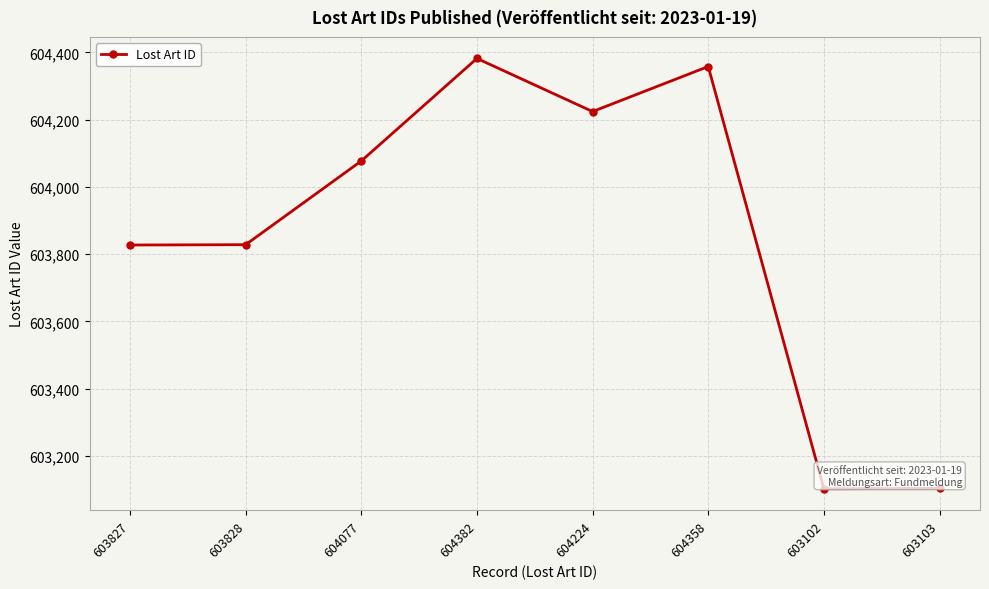

Where is the data nearest to the value 603742?

603827